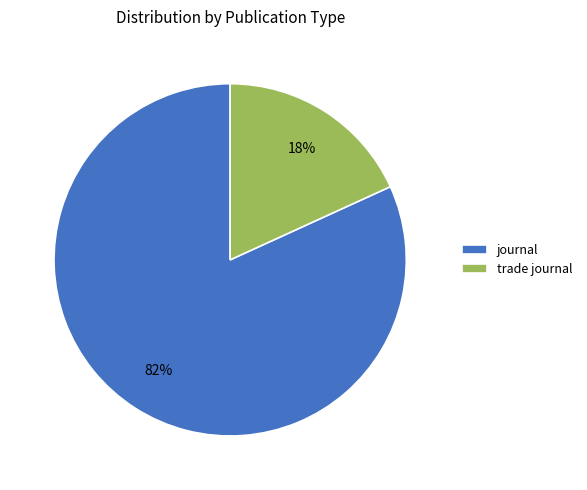

Rank the categories by value from highest to lowest.

journal, trade journal